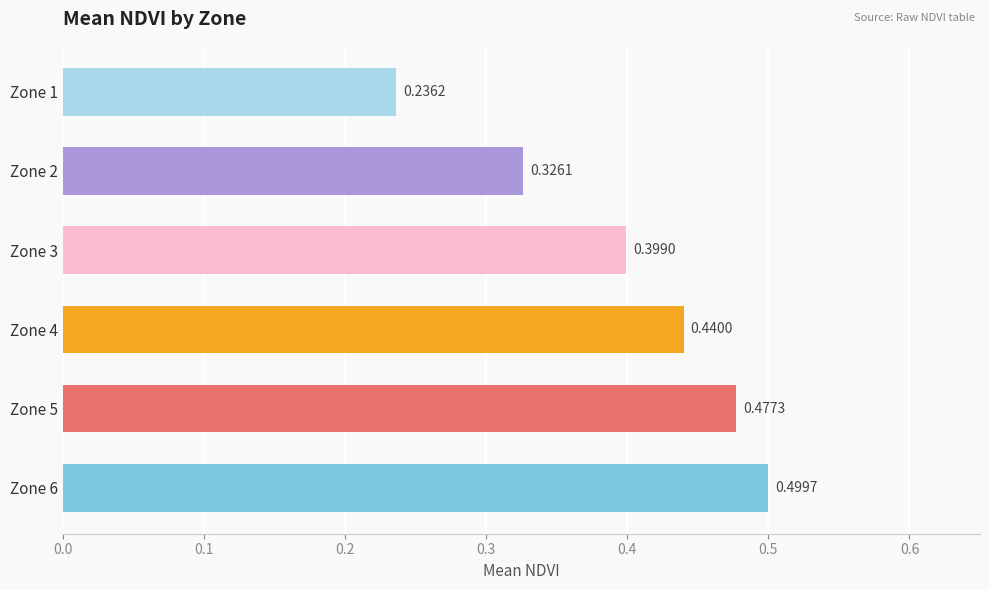

How many values are between 0 and 1?

6